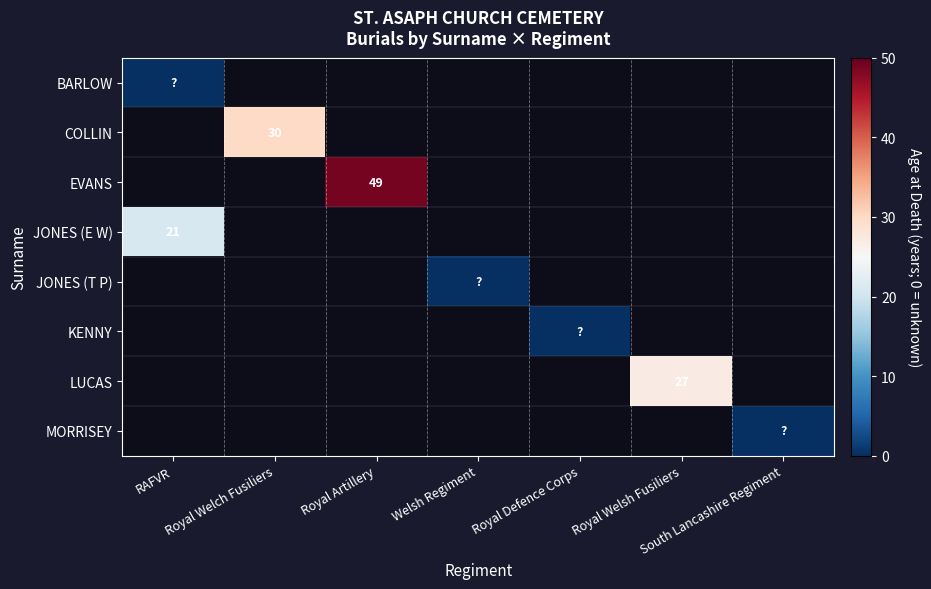

True or false: EVANS has a value of 49 at Royal Artillery.

True